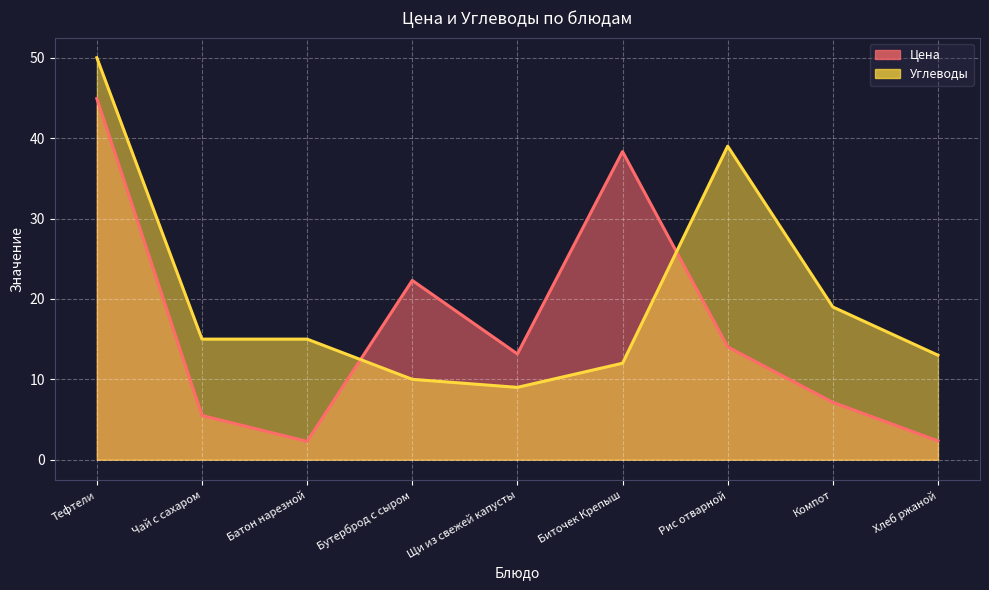

What is the spread (max minus min) of values at Хлеб ржаной?

10.7